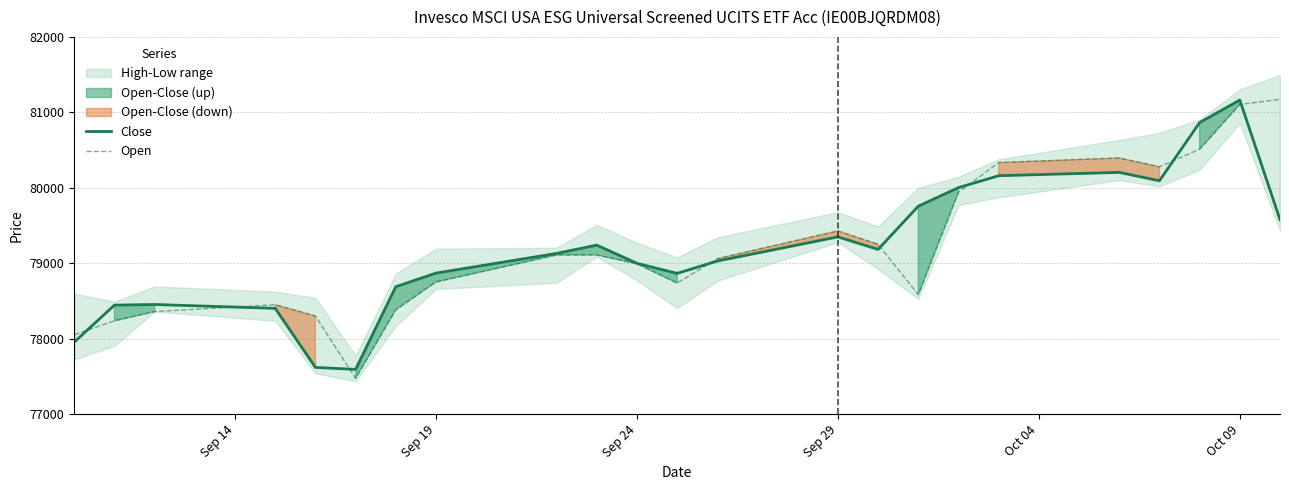

What is the highest value of the Close series?

81163